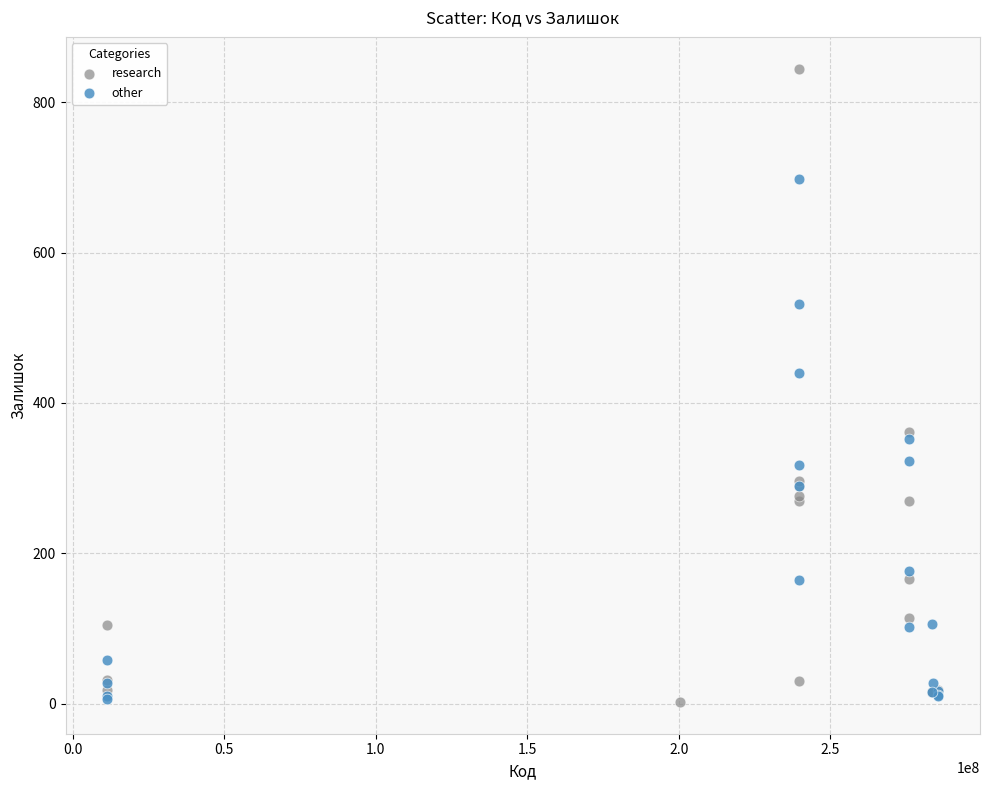

Which series has the widest spread of Y values?

research